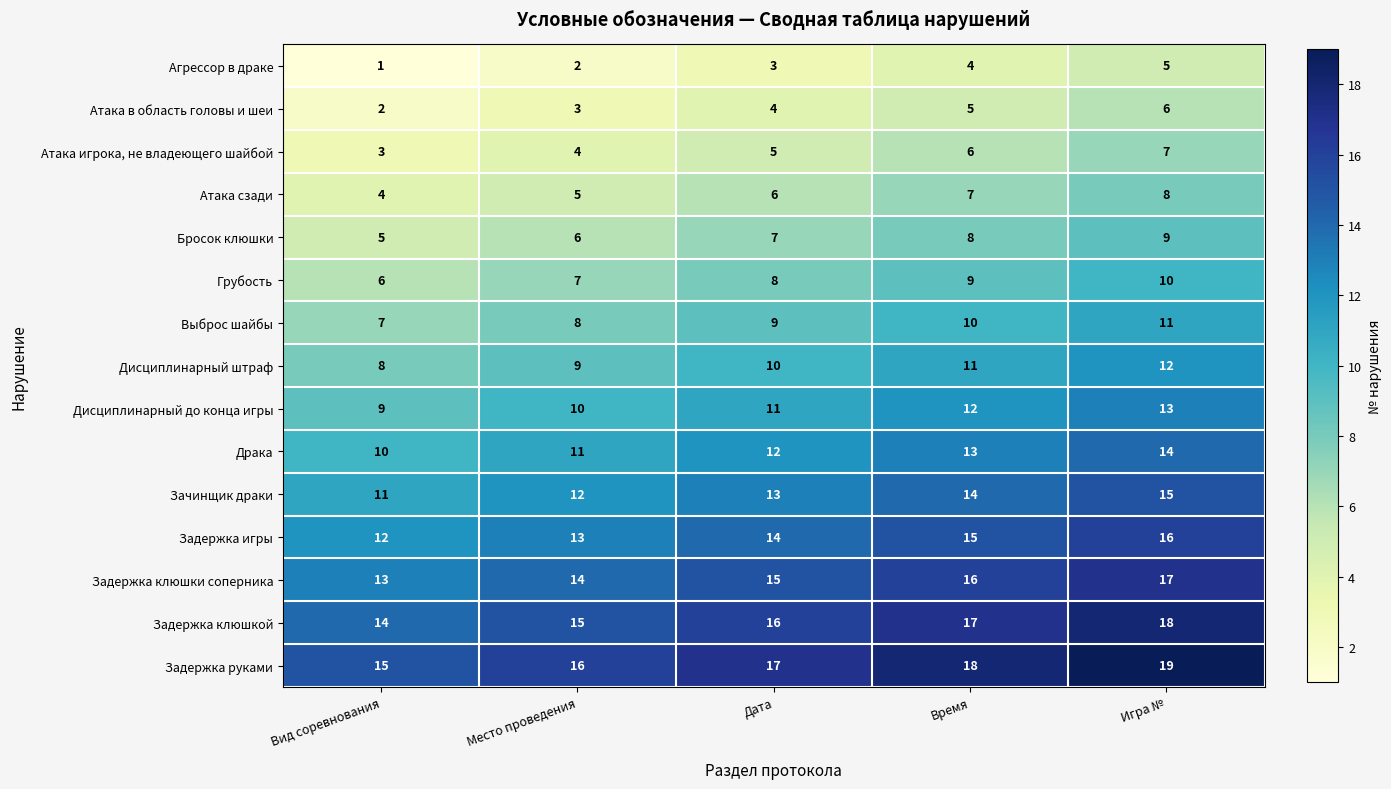

Is it true that Задержка клюшкой equals 20 at Место проведения?

False